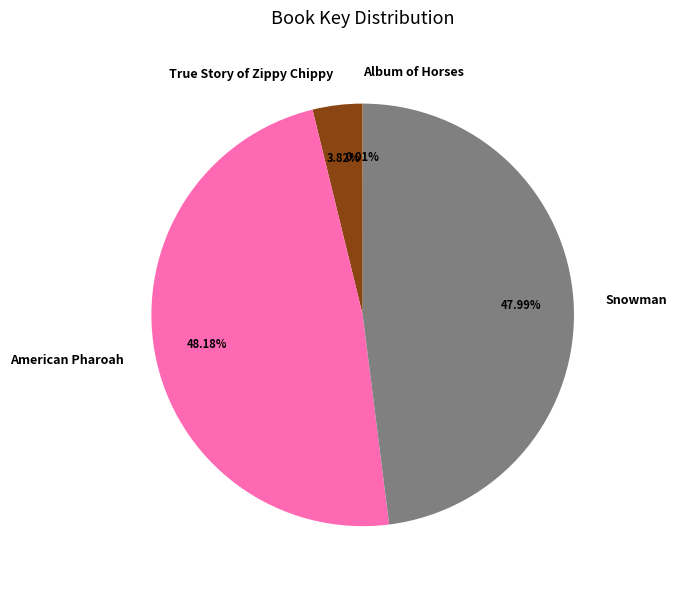

Between True Story of Zippy Chippy and Snowman, which is larger?

Snowman